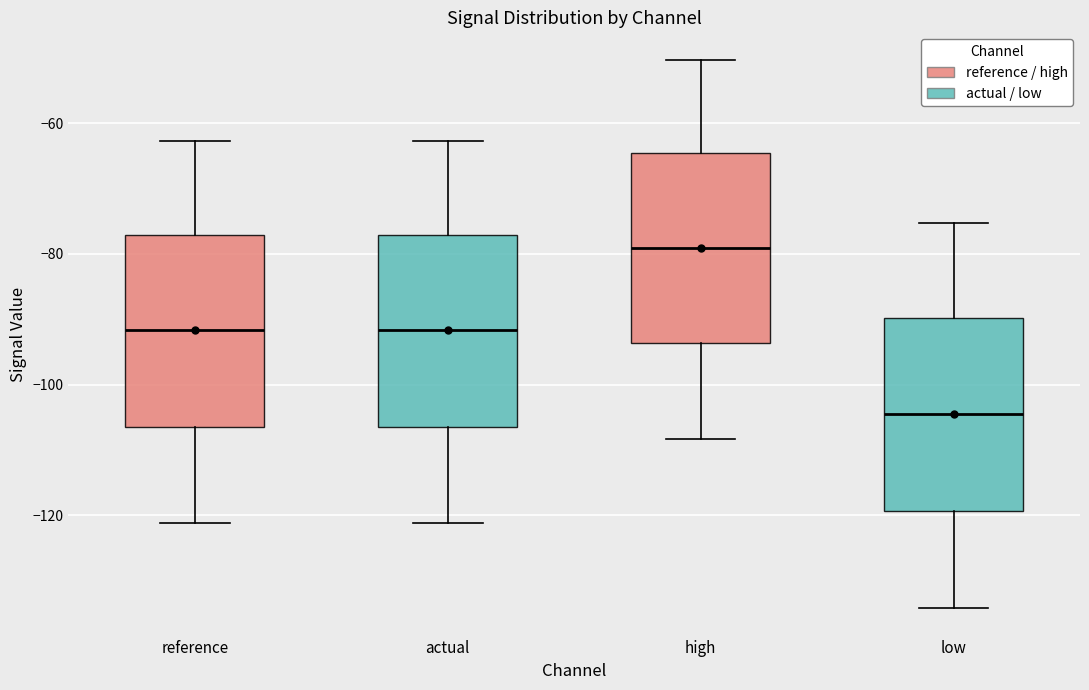

Which box has the lowest median line?

low